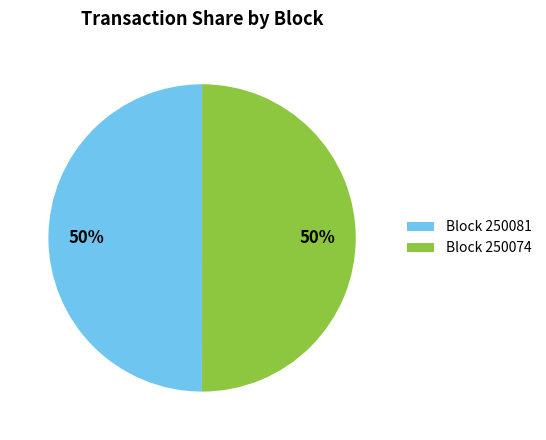

How many segments does this pie chart have?

2